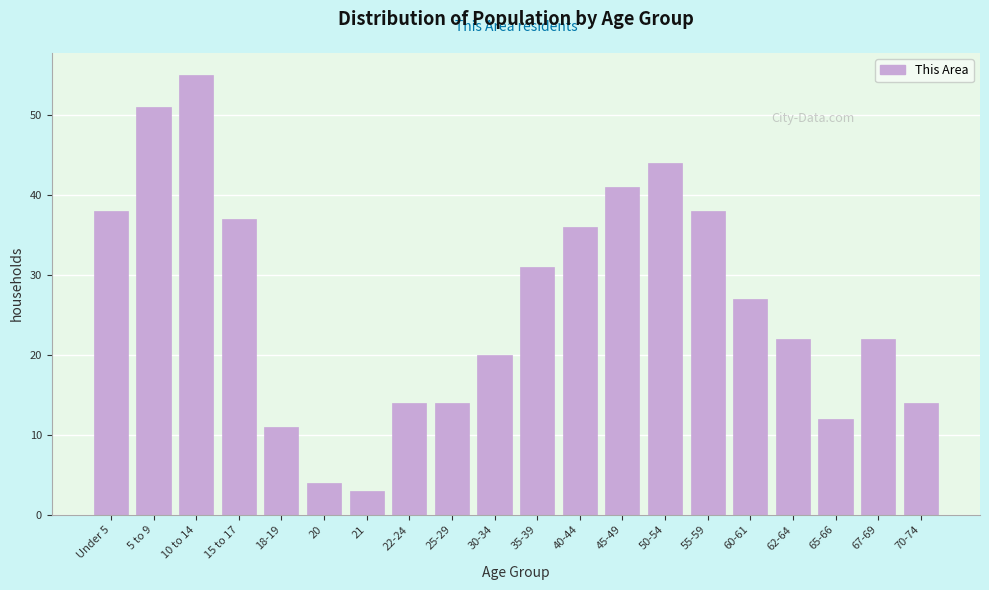

Reading left to right, transcribe all the data shown in this chart.

38	51	55	37	11	4	3	14	14	20	31	36	41	44	38	27	22	12	22	14